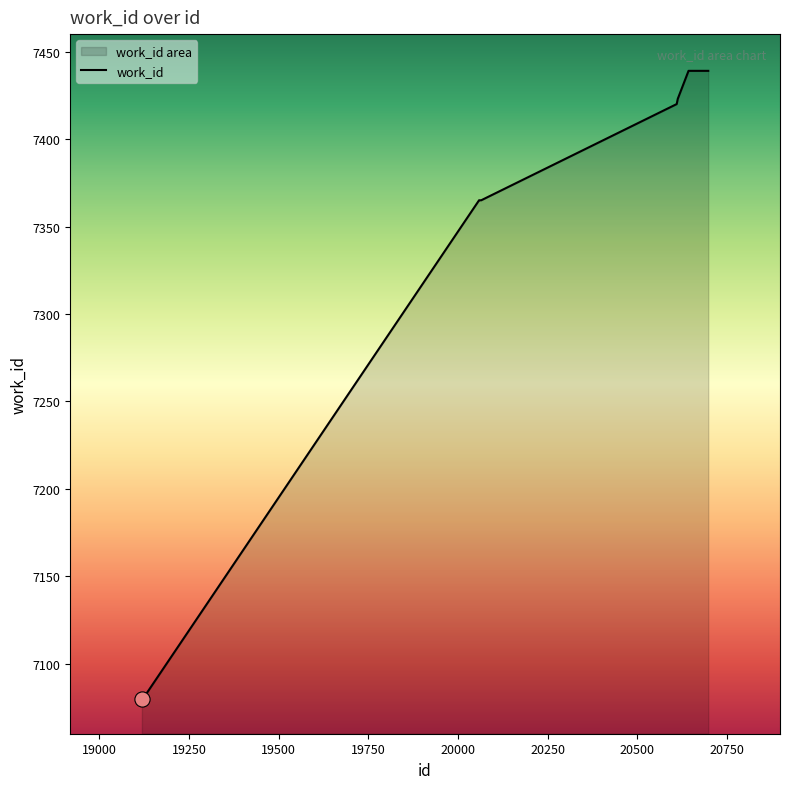

What is the change in value from 20610 to 20698?

+19